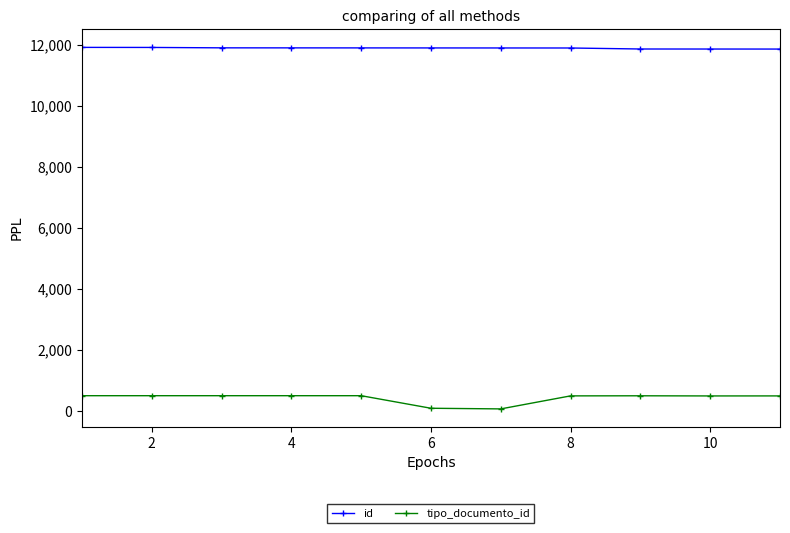

List the series in order of their overall mean, lowest first.

tipo_documento_id, id